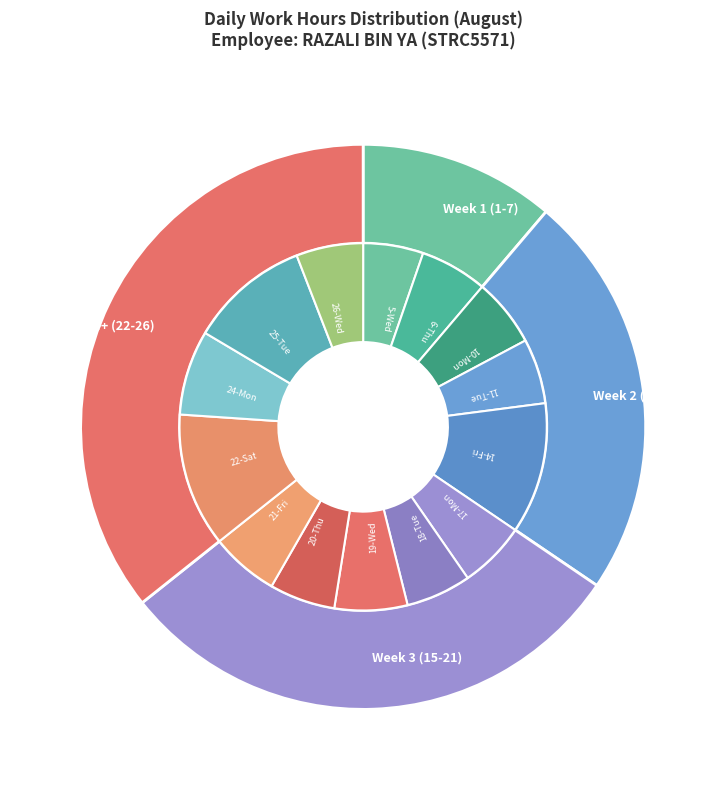

To the nearest percent, what portion does 20-Thu represent?

6%